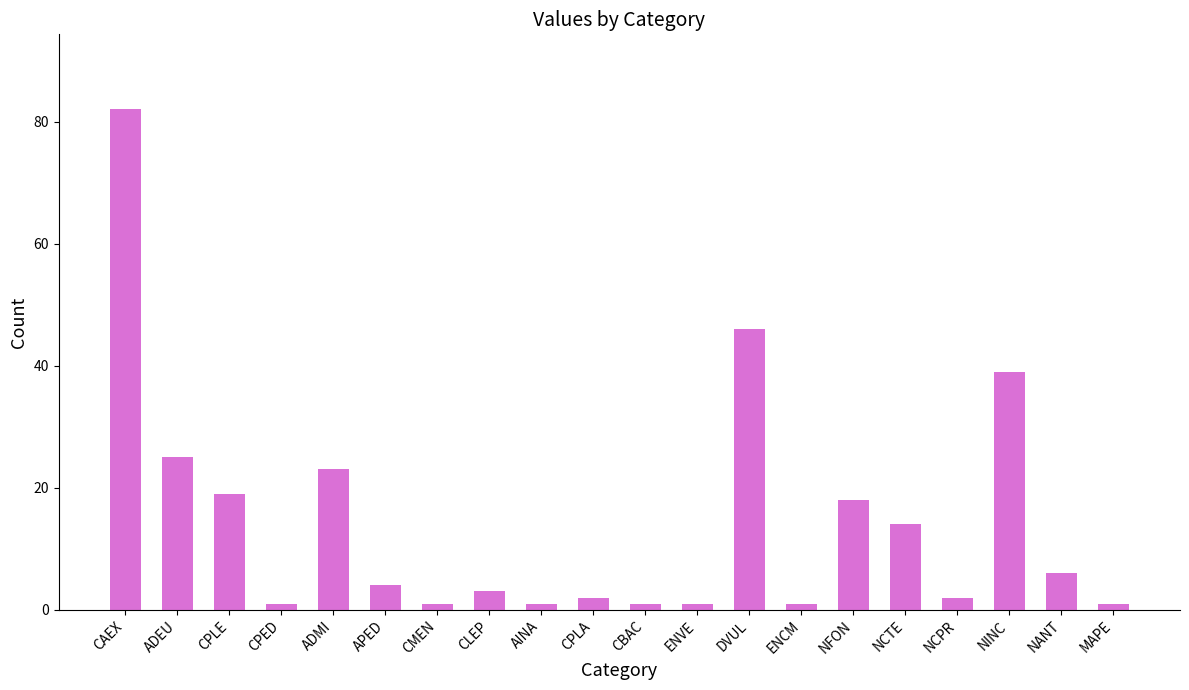

True or false: the data shows 36 at ADEU.

False